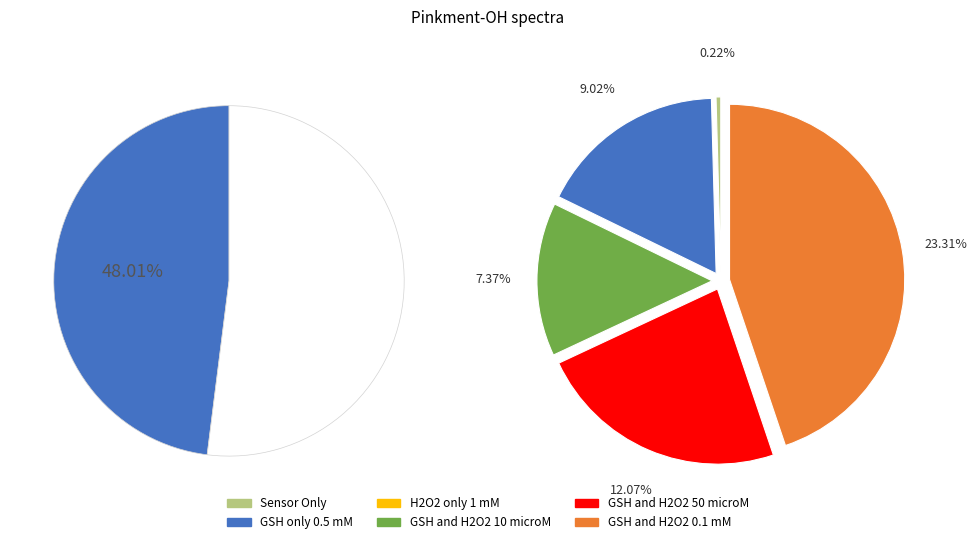

True or false: GSH and H2O2 50 microM accounts for 24% of the total.

False